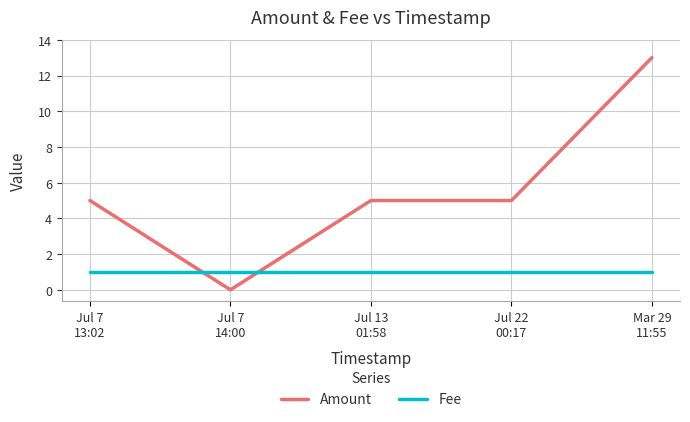

How many intersections are there between Amount and Fee?

2